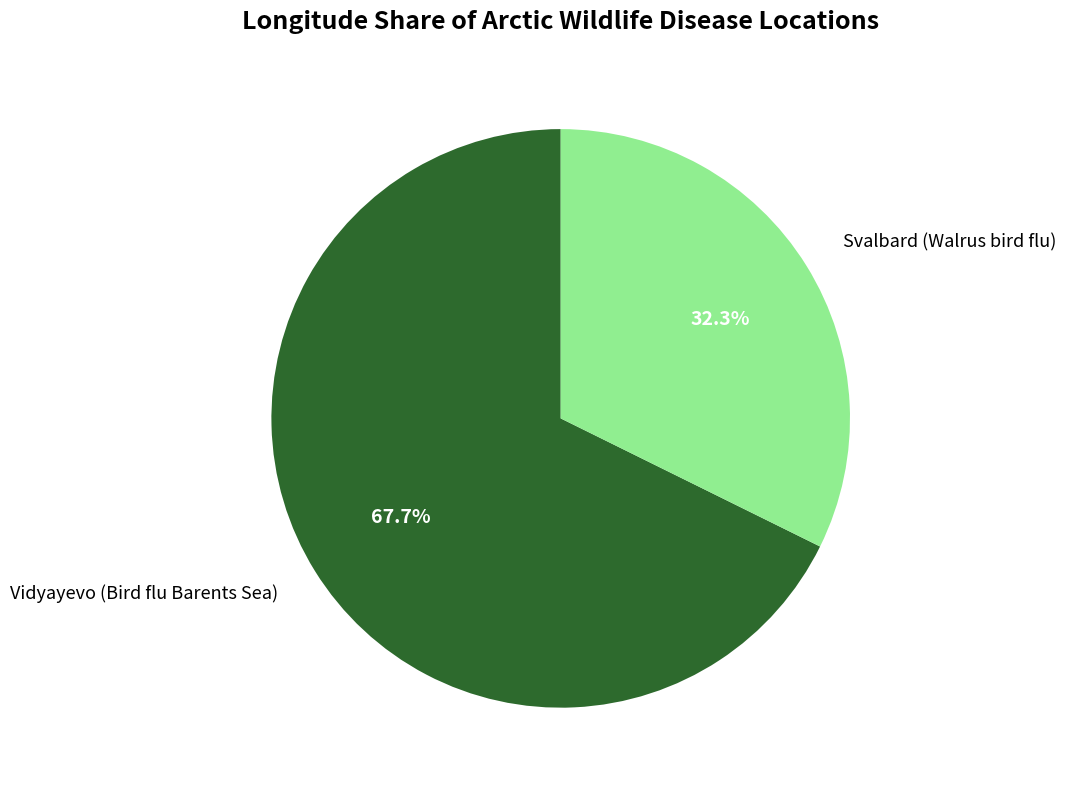

Between Svalbard (Walrus bird flu) and Vidyayevo (Bird flu Barents Sea), which is larger?

Vidyayevo (Bird flu Barents Sea)